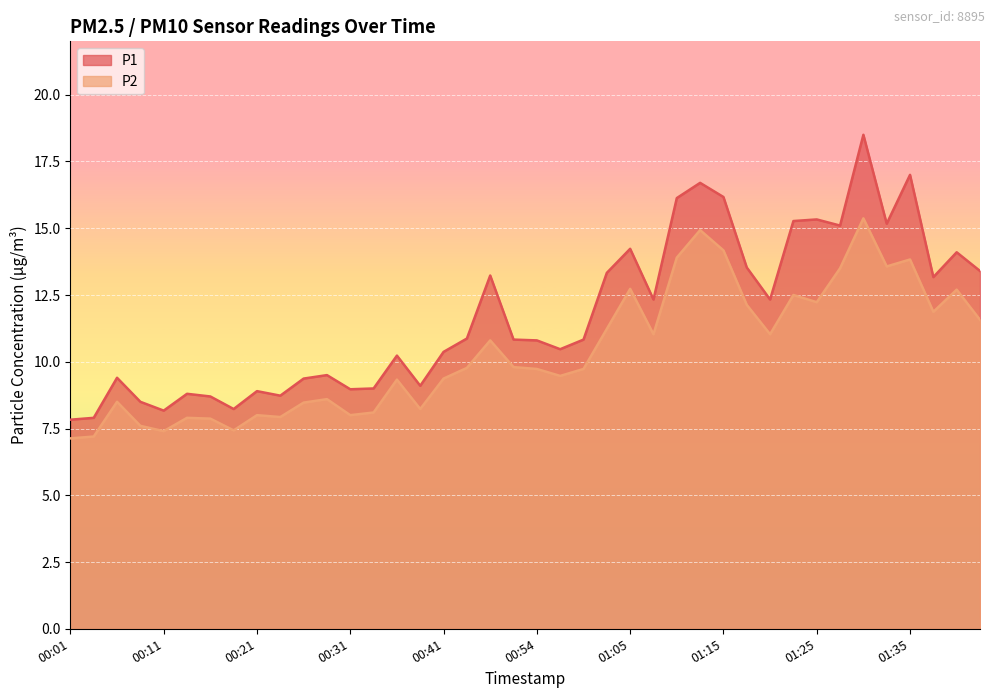

True or false: P2 has more than 1 points higher than both neighbors.

True